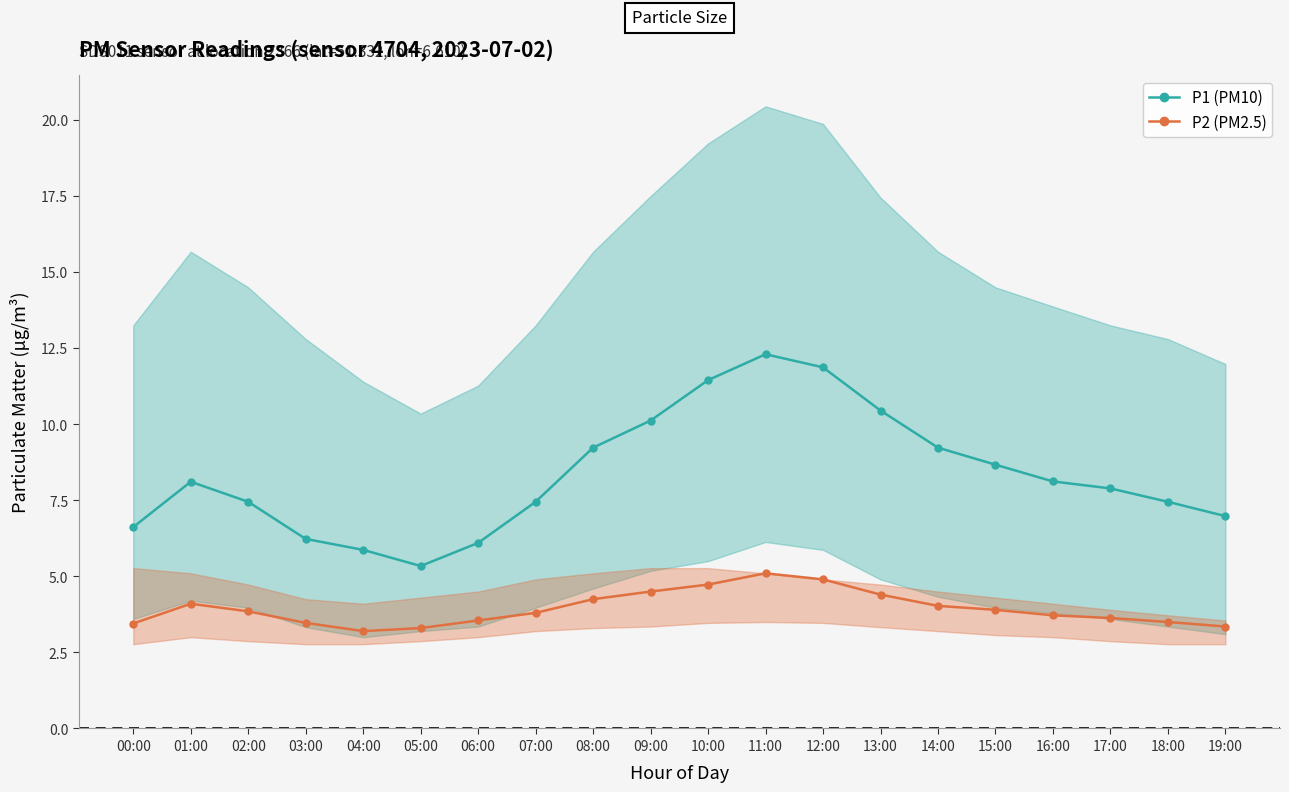

Reading right to left, what are all the values shown in this chart?

P1 (PM10): 7.0	7.5	7.9	8.1	8.7	9.2	10.4	11.9	12.3	11.4	10.1	9.2	7.5	6.1	5.3	5.9	6.2	7.5	8.1	6.6
P2 (PM2.5): 3.4	3.5	3.6	3.7	3.9	4.0	4.4	4.9	5.1	4.7	4.5	4.2	3.8	3.5	3.3	3.2	3.5	3.9	4.1	3.5